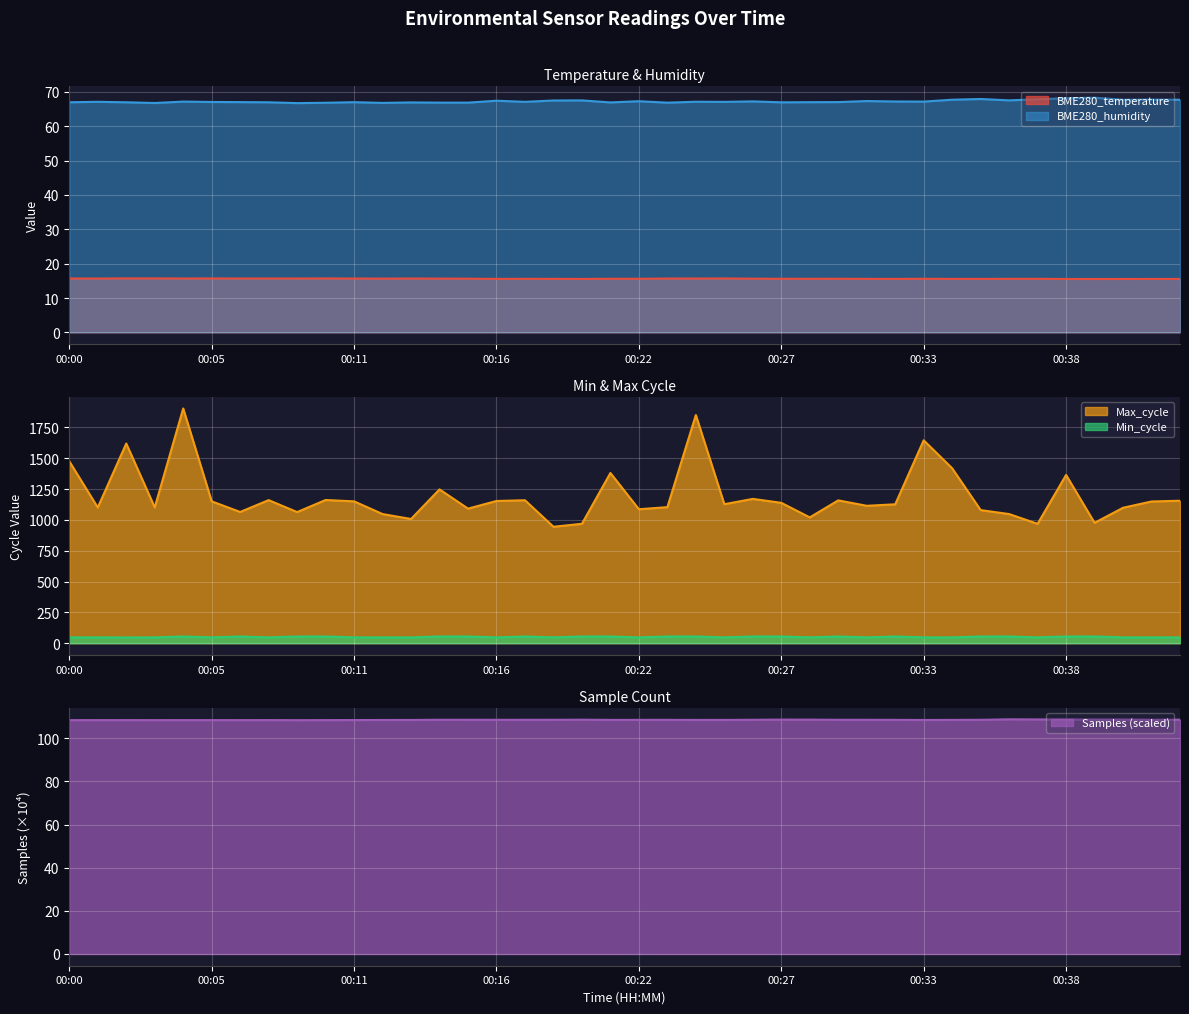

The value of BME280_humidity at 00:29 is 67.0. True or false?

True